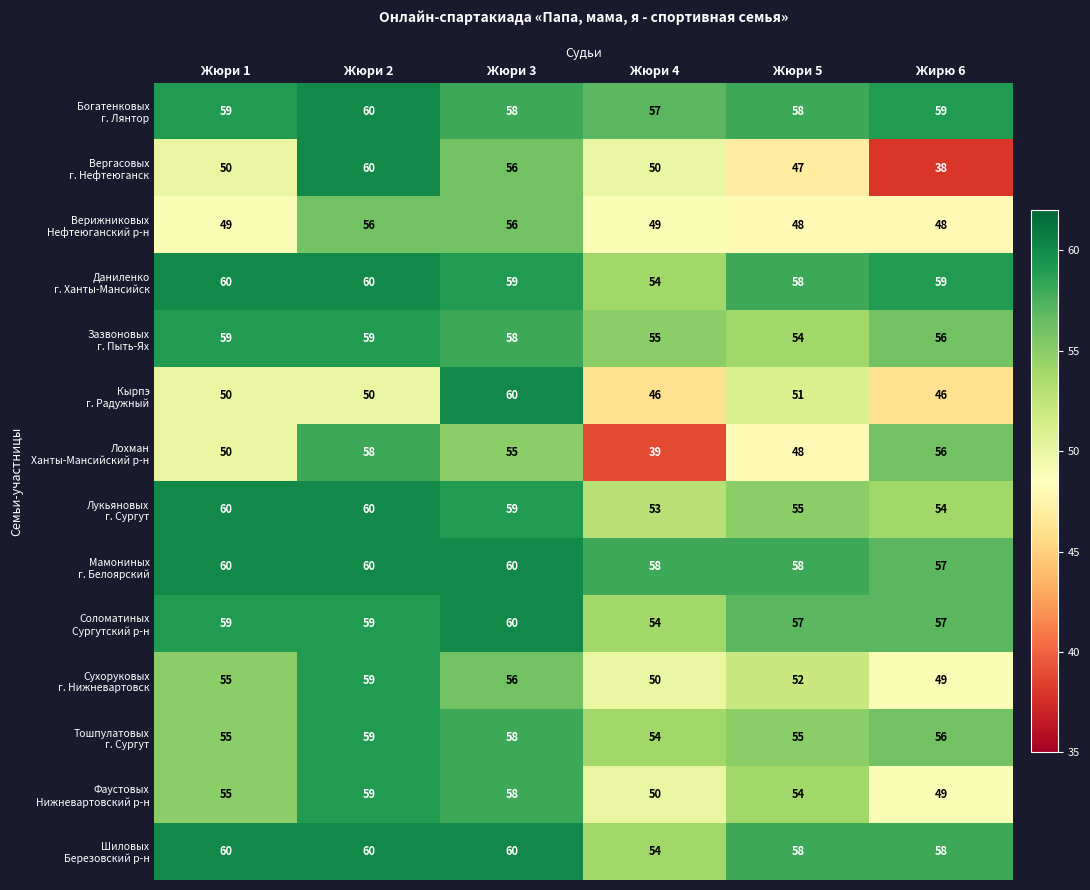

What is the smallest value displayed?

38